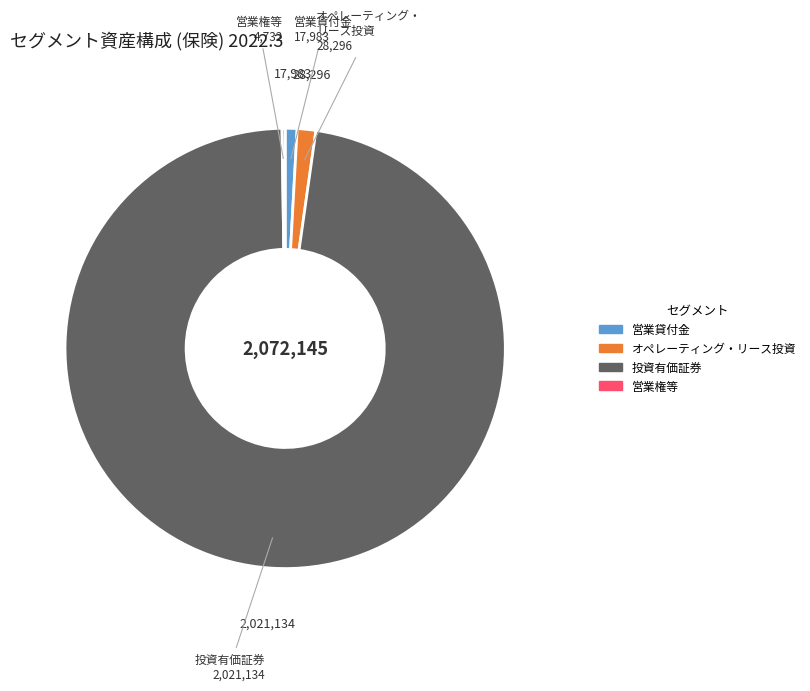

Does any single category account for the majority?

Yes